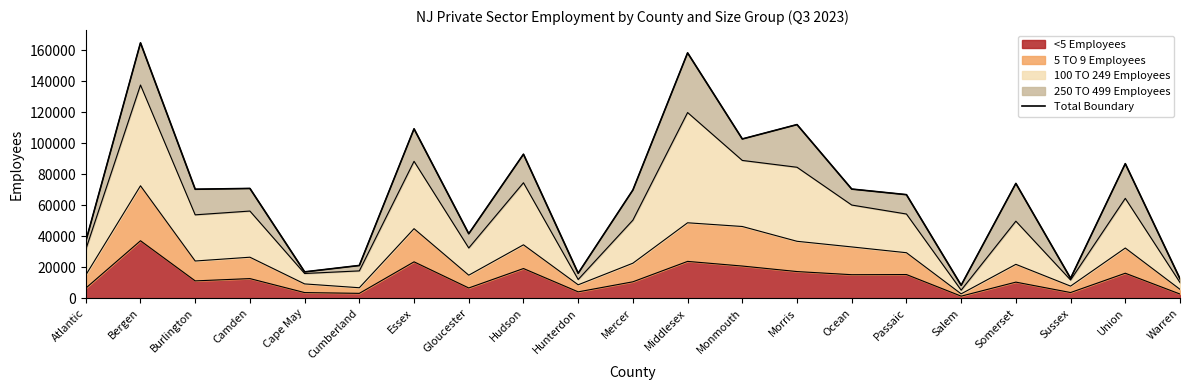

How many lines are shown in the chart?

1